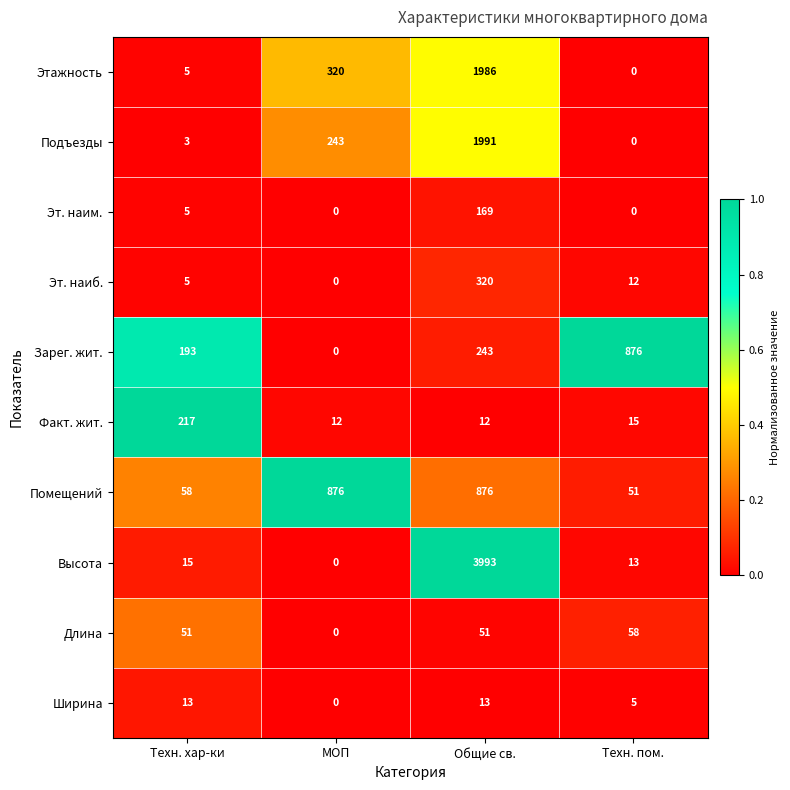

How many data points does each series have?

4